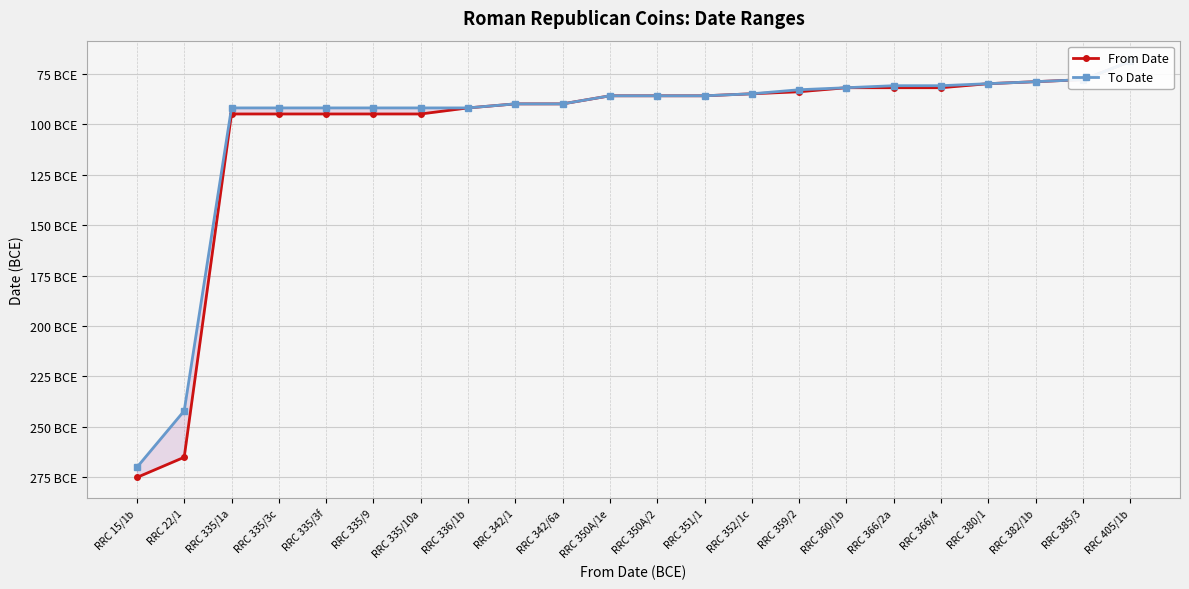

At which category does the chart reach its peak across all series?

RRC 405/1b